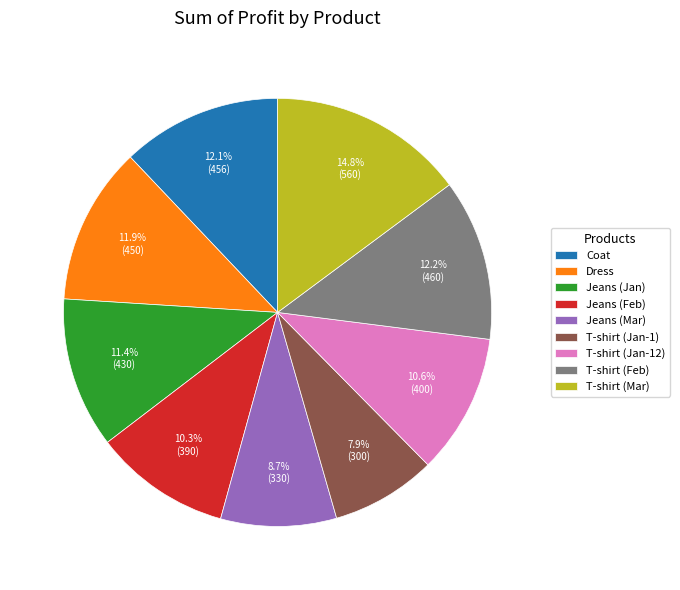

What is the total percentage of Jeans (Feb) and T-shirt (Feb)?

22.5%